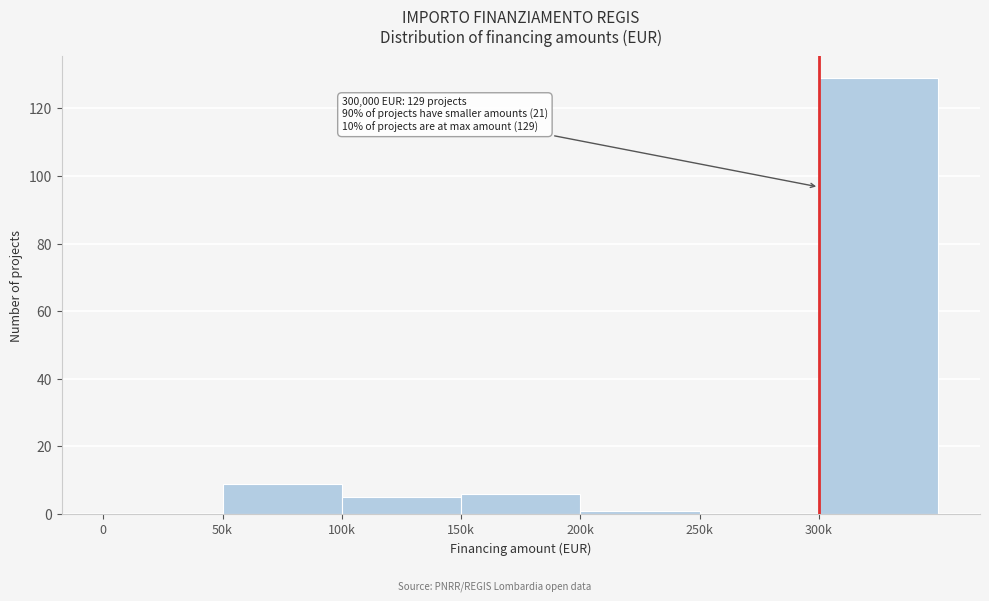

Reading left to right, what are all the values shown in this chart?

0=0	50k=9	100k=5	150k=6	200k=1	250k=0	300k=129